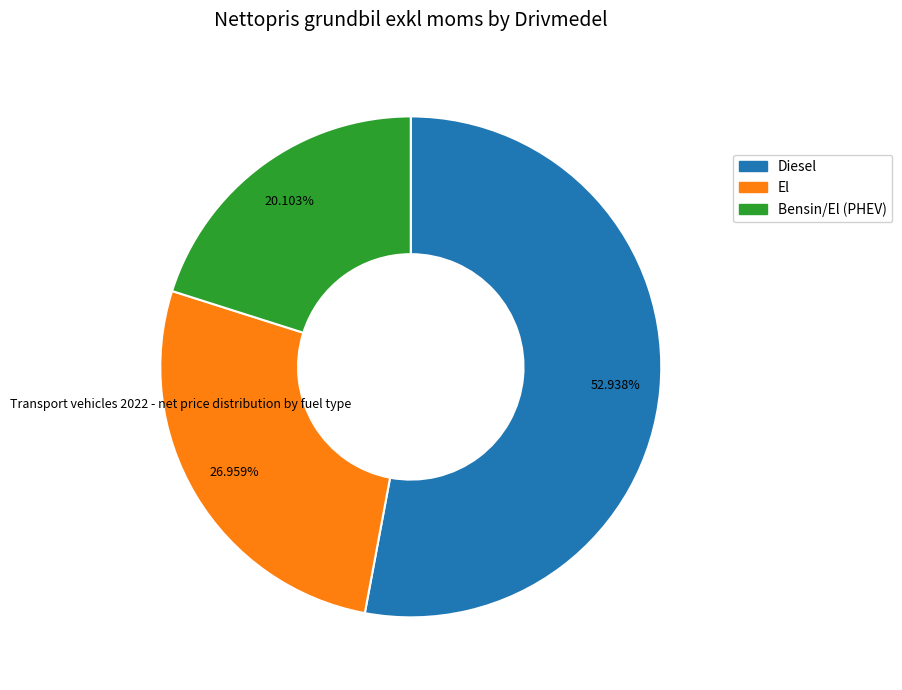

How many segments does this pie chart have?

3